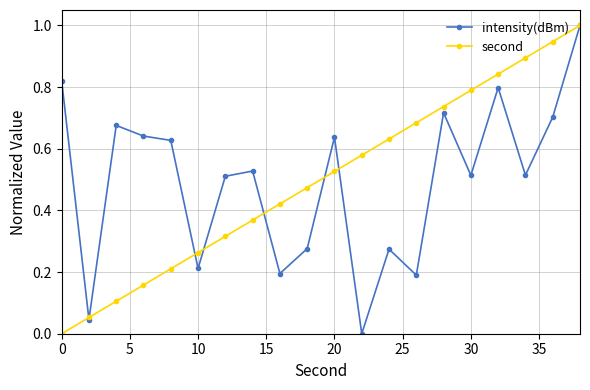

What is the maximum value shown in the chart?

1.0